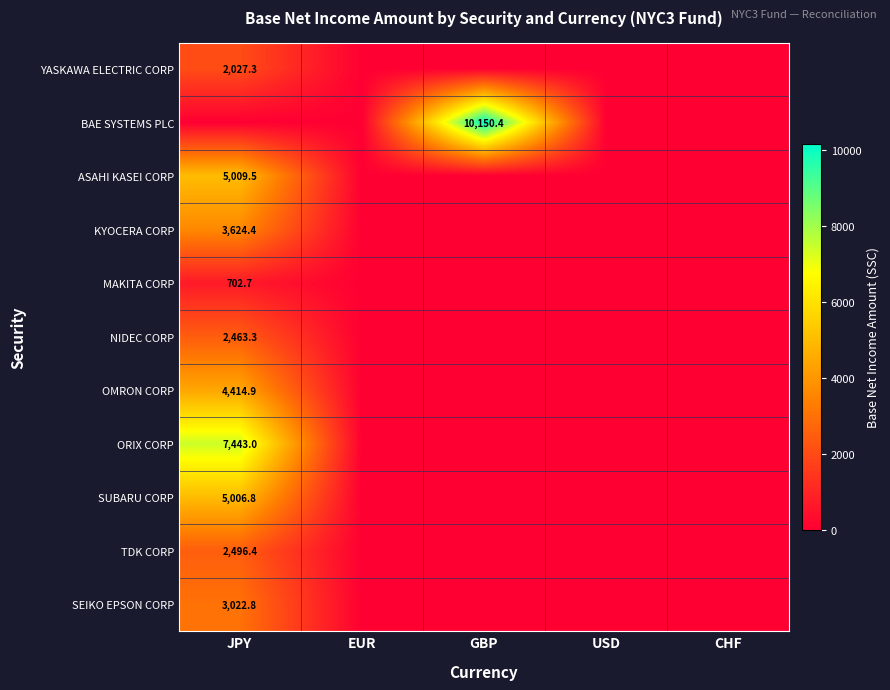

True or false: TDK CORP has a value of 3349.1 at JPY.

False